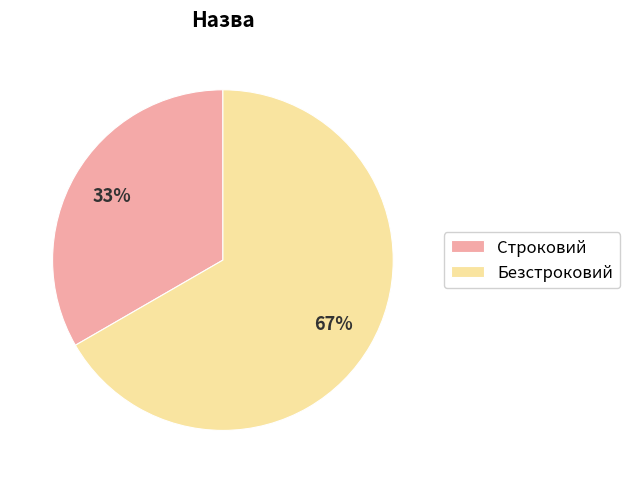

Approximately how many times larger is the value at Безстроковий compared to Строковий?

2.0